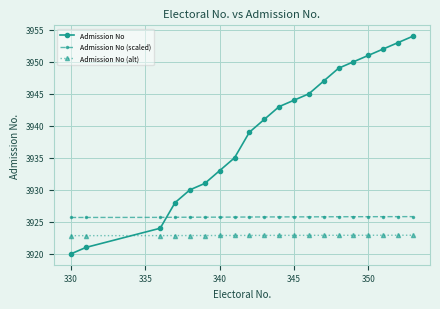

How many lines are shown in the chart?

3